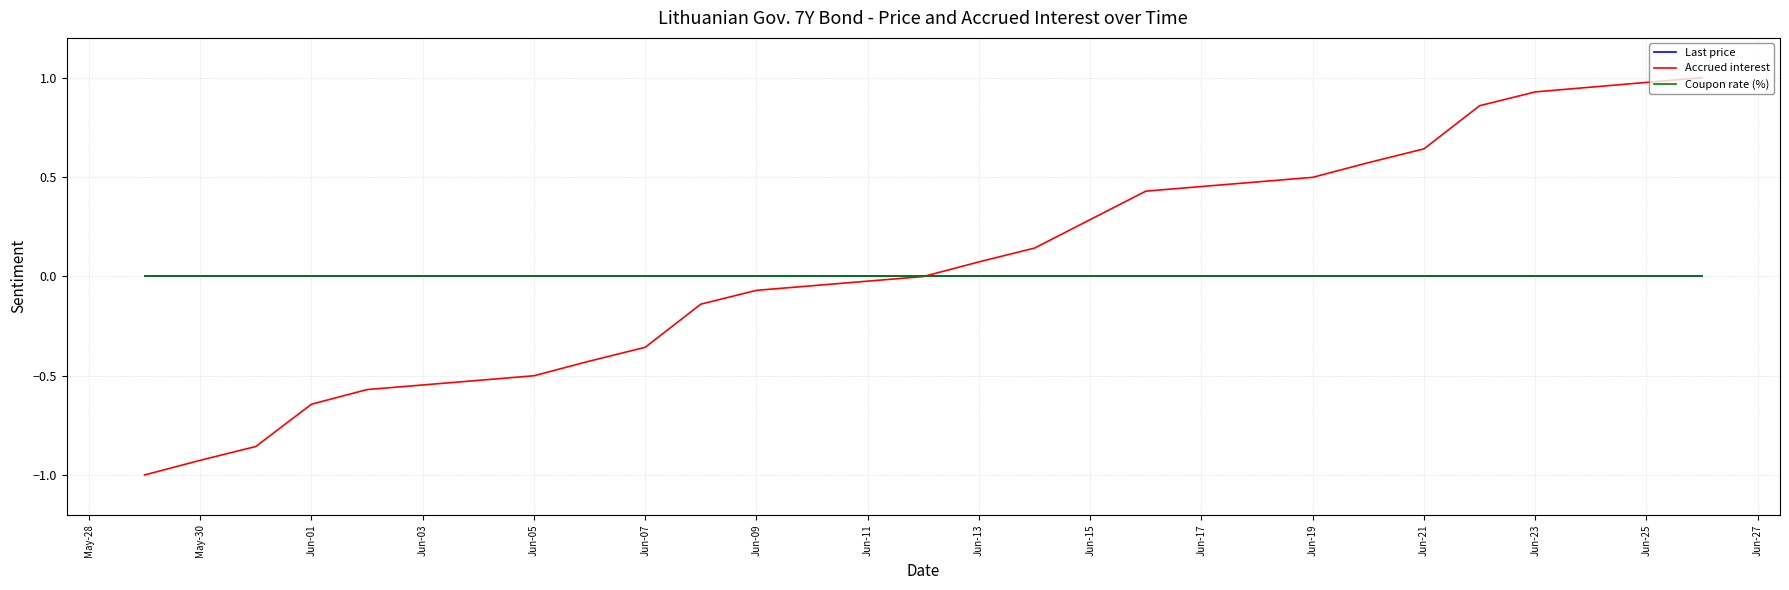

True or false: Accrued interest has more than 1 points higher than both neighbors.

False